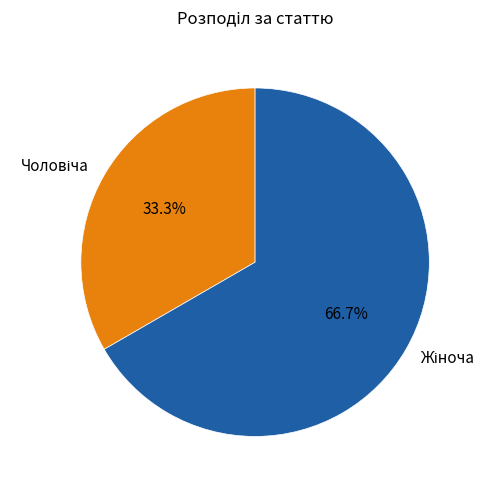

Is there any slice that represents more than half of the pie?

Yes